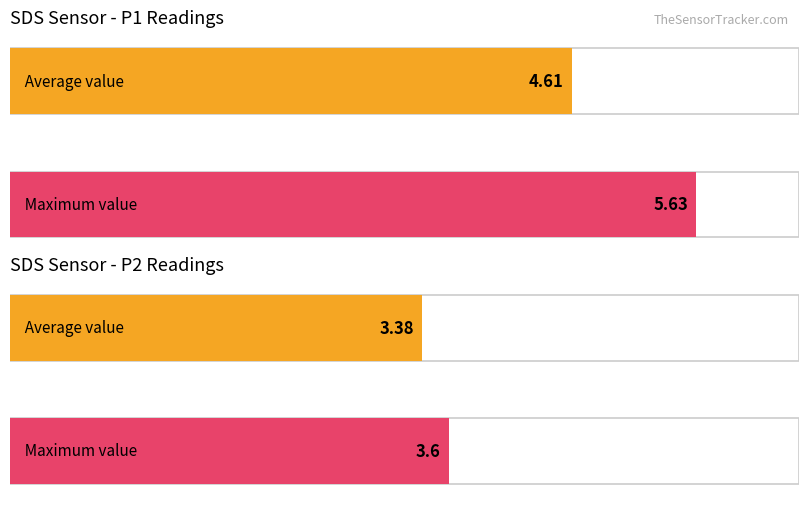

Is it true that SDS_P1 equals 1.8 at 00:13?

False